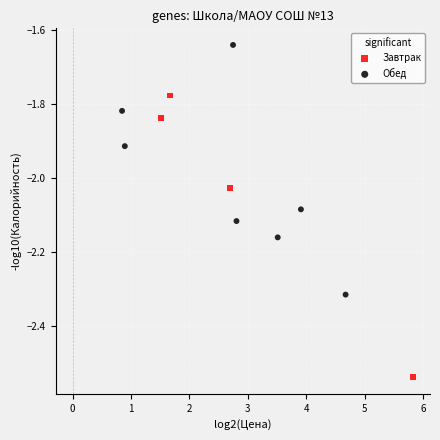

Which series has the largest Y range (max minus min)?

Завтрак